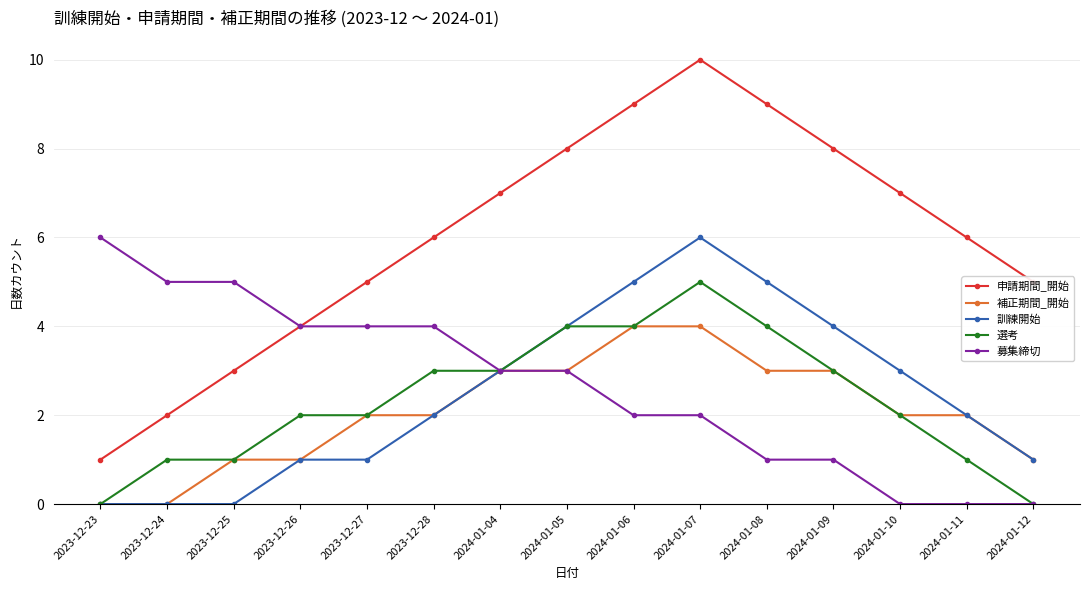

Which series has the largest total across all categories?

申請期間_開始